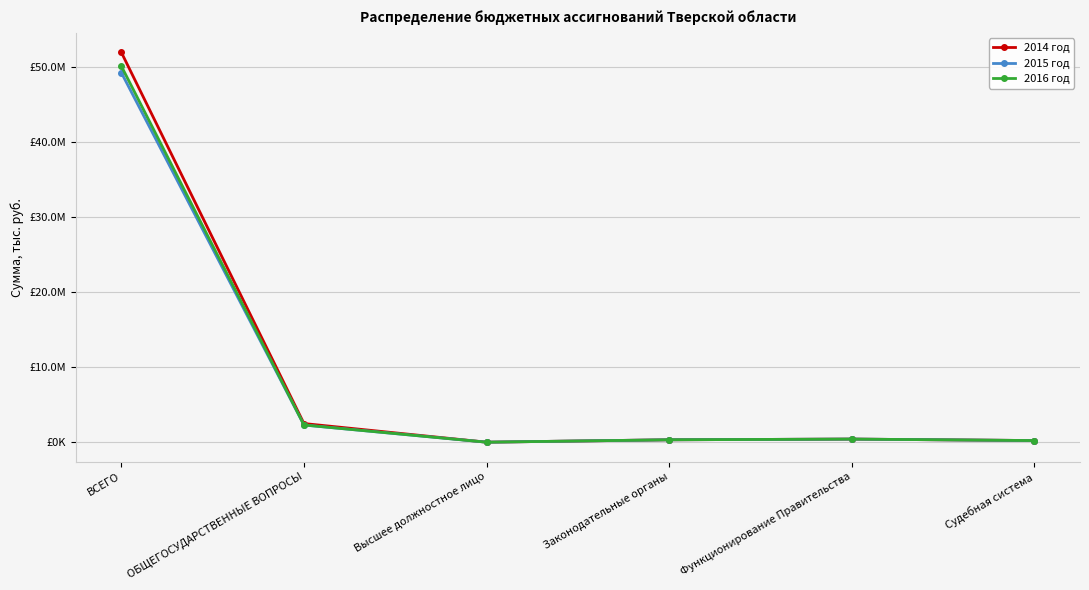

What is the maximum value for 2014 год?

51929200.5